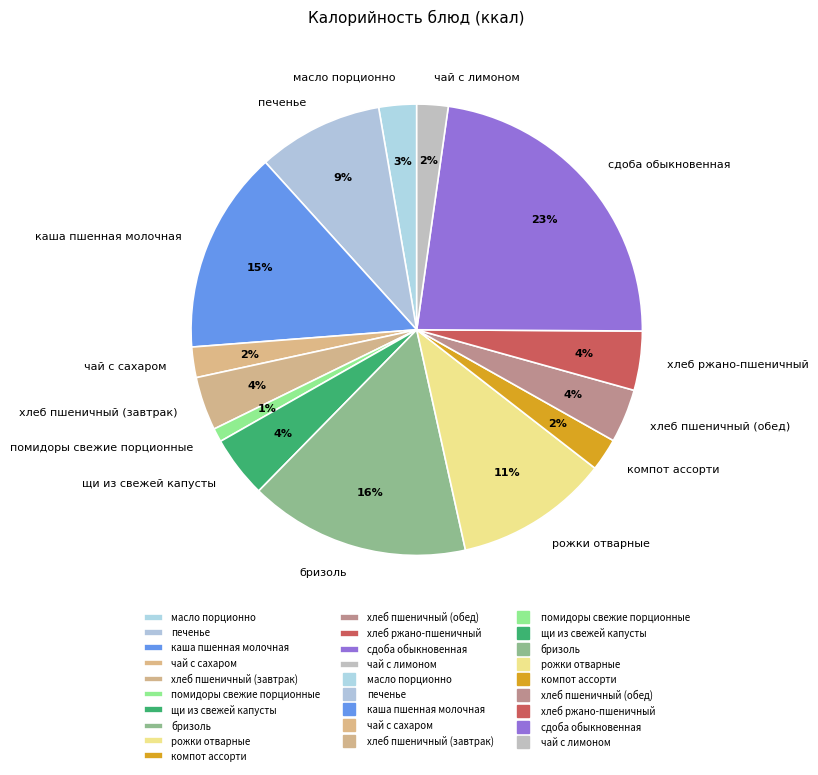

To the nearest percent, what is the combined percentage of помидоры свежие порционные and бризоль?

17%